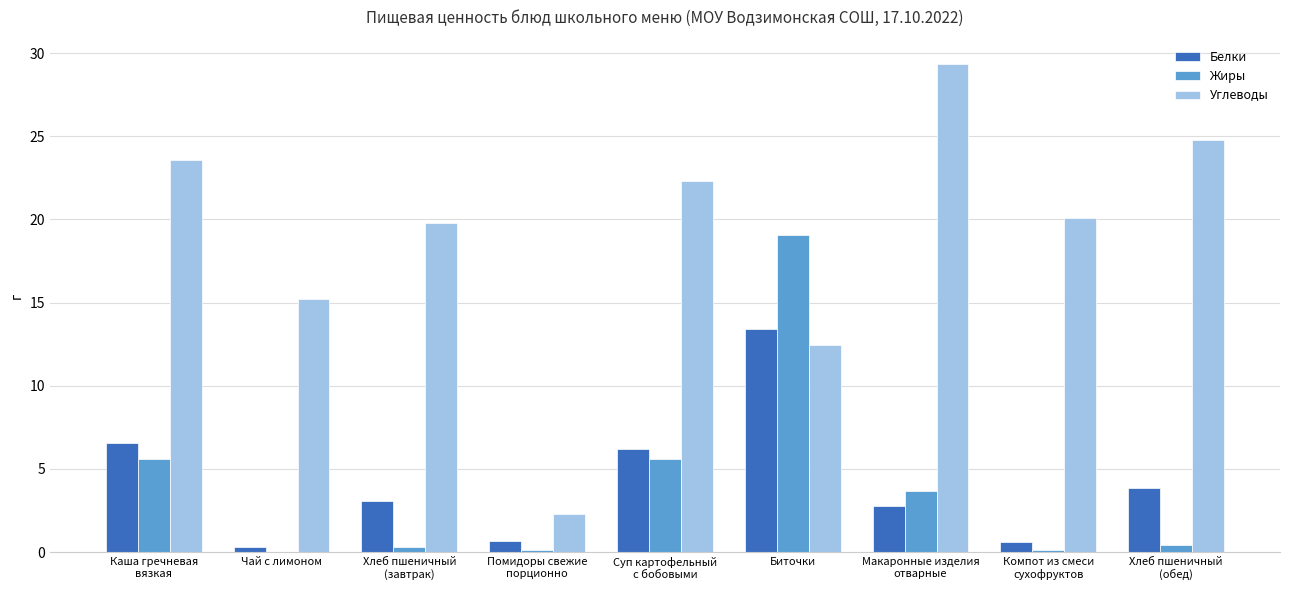

Between Чай с лимоном and Хлеб пшеничный
(завтрак), which series saw the biggest shift?

Углеводы